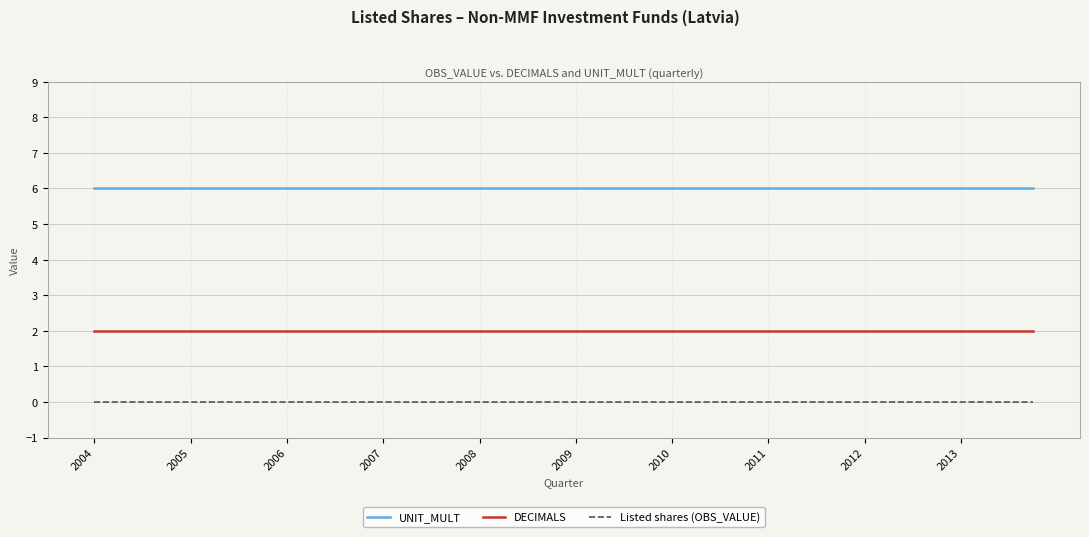

Count the number of categories in the chart.

40